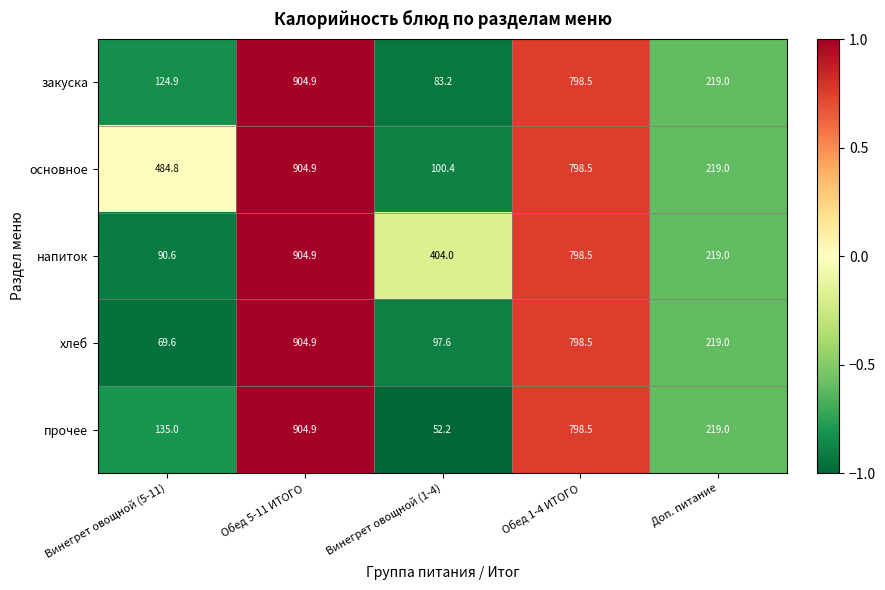

Read the прочее value at Доп. питание.

219.0